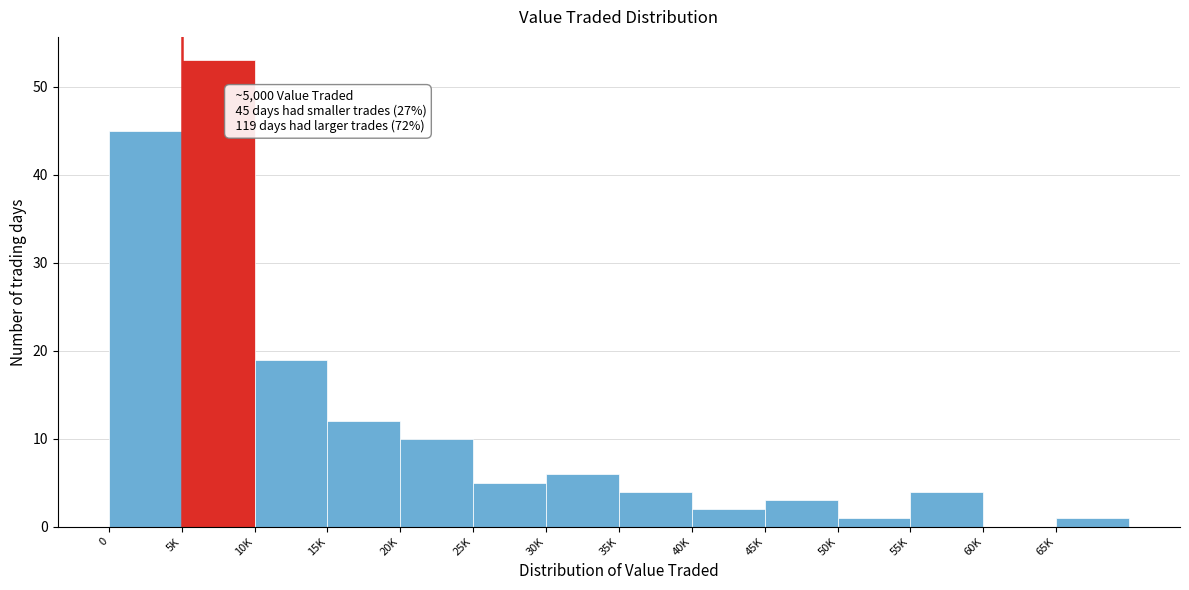

Which label corresponds to the largest value in the chart?

5K